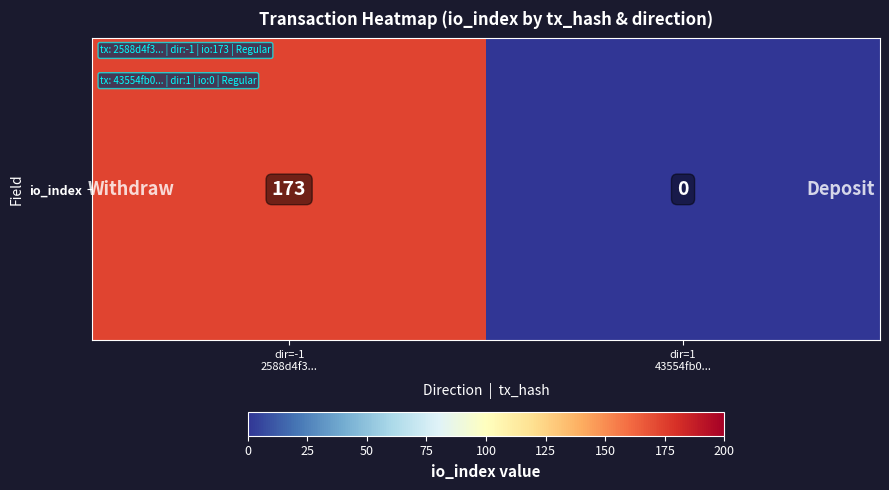

What is the average value?

86